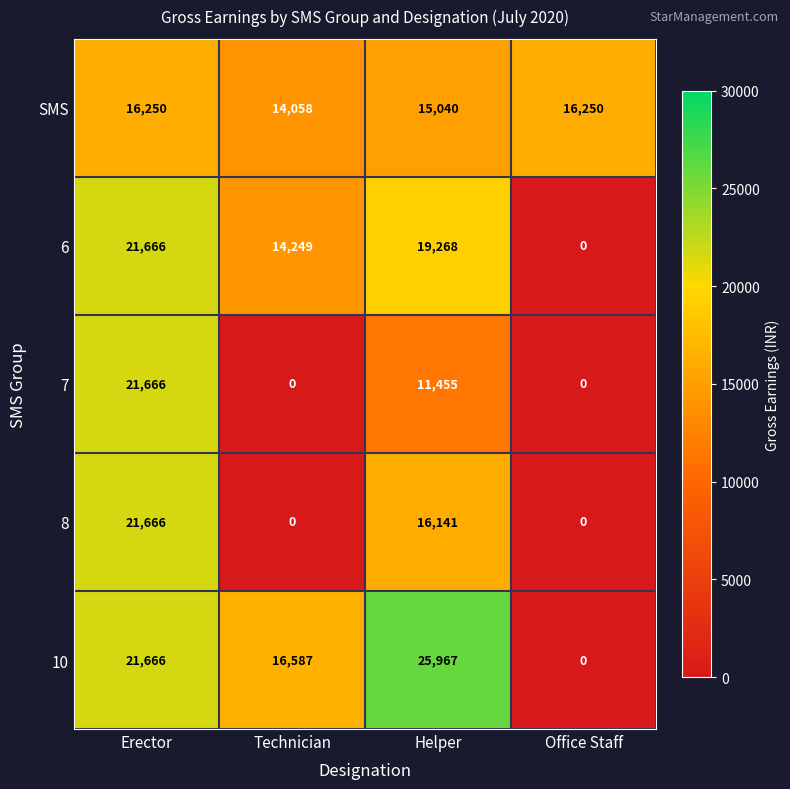

What is the difference between the highest and lowest values at Office Staff?

16250